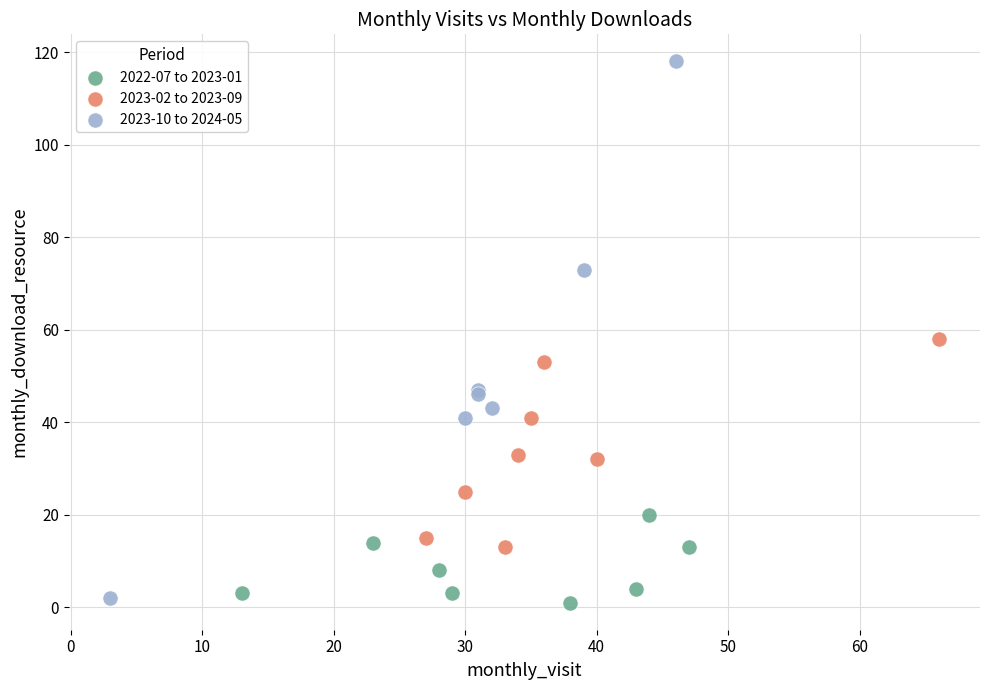

Which series reaches the maximum Y coordinate?

2023-10 to 2024-05